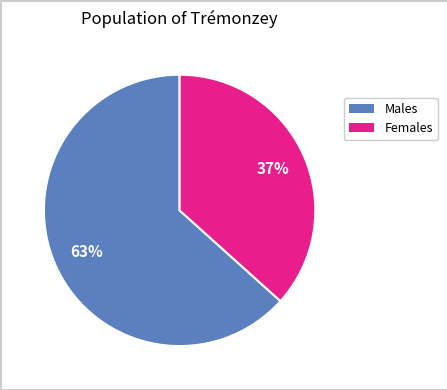

To the nearest percent, what is the average slice percentage?

50%